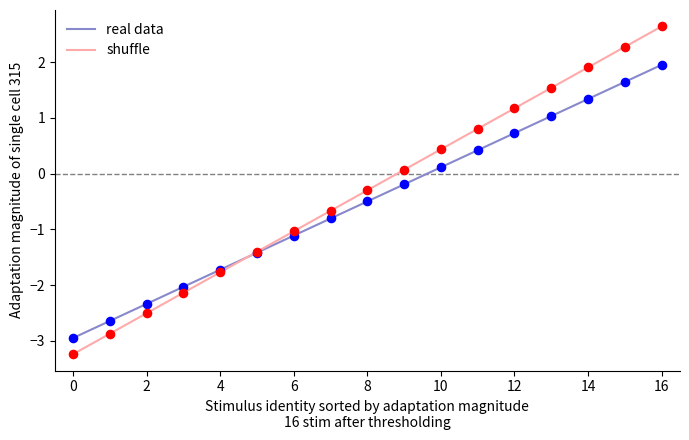

Which series has the widest spread of values?

shuffle